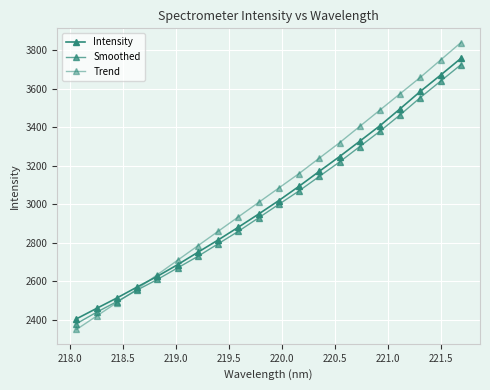

How many data points in Intensity are above 3019?

10